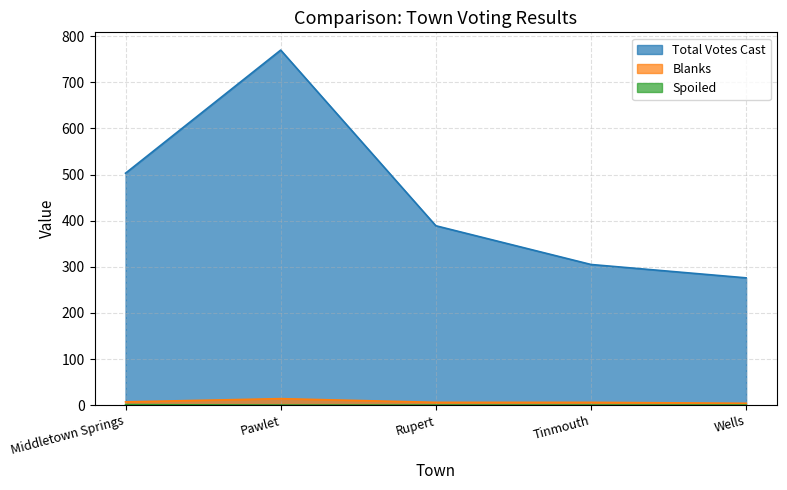

At which label does Total Votes Cast reach its peak?

Pawlet